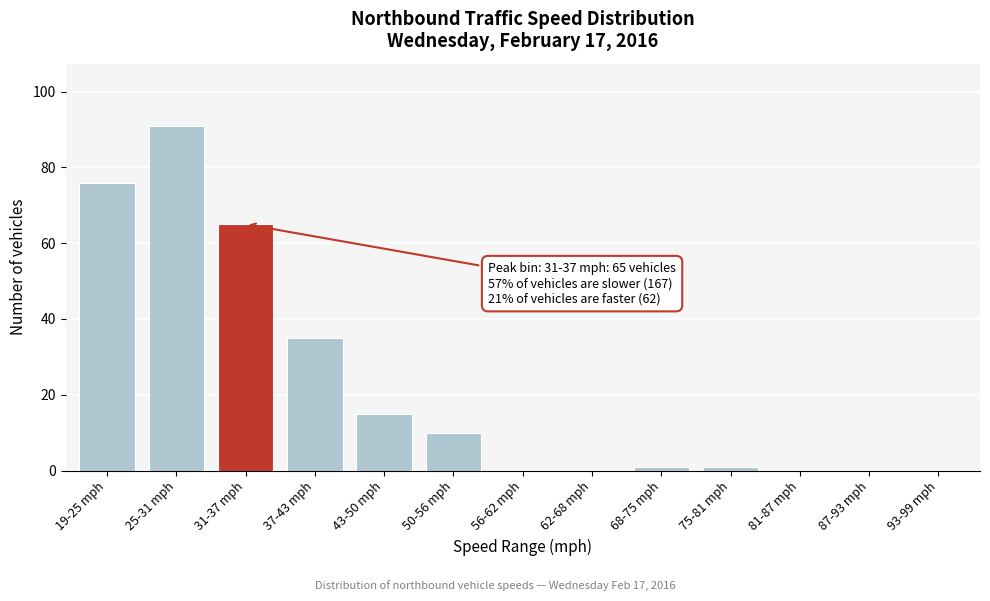

Reading right to left, list all the values displayed in this chart.

93-99 mph=0	87-93 mph=0	81-87 mph=0	75-81 mph=1	68-75 mph=1	62-68 mph=0	56-62 mph=0	50-56 mph=10	43-50 mph=15	37-43 mph=35	31-37 mph=65	25-31 mph=91	19-25 mph=76